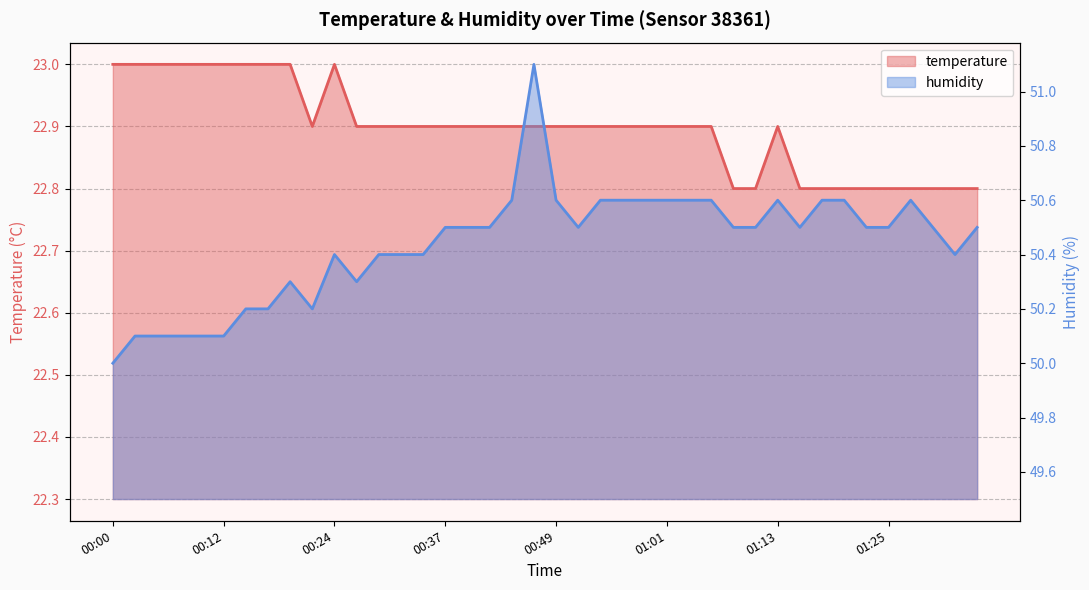

What are all the series names shown in the legend?

temperature, humidity